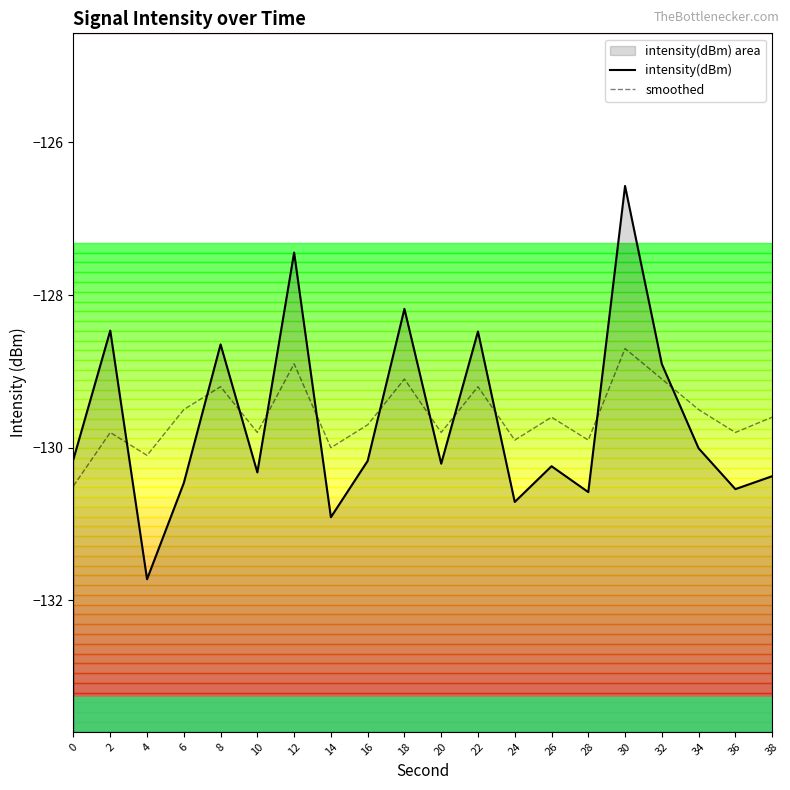

Which label corresponds to the largest value in the chart?

30